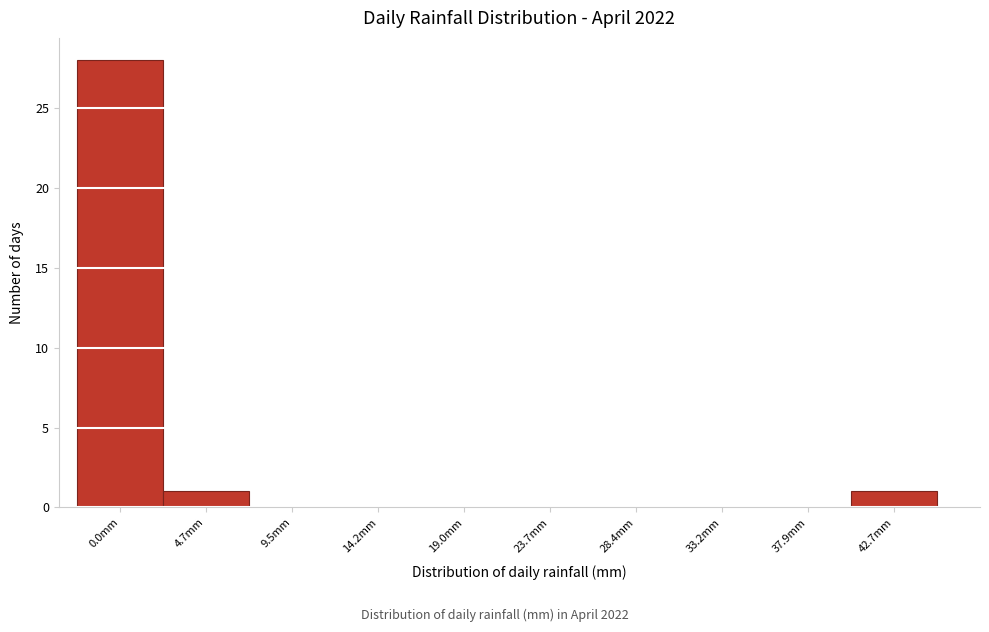

Reading left to right, transcribe all the data shown in this chart.

0.0mm=28	4.7mm=1	9.5mm=0	14.2mm=0	19.0mm=0	23.7mm=0	28.4mm=0	33.2mm=0	37.9mm=0	42.7mm=1